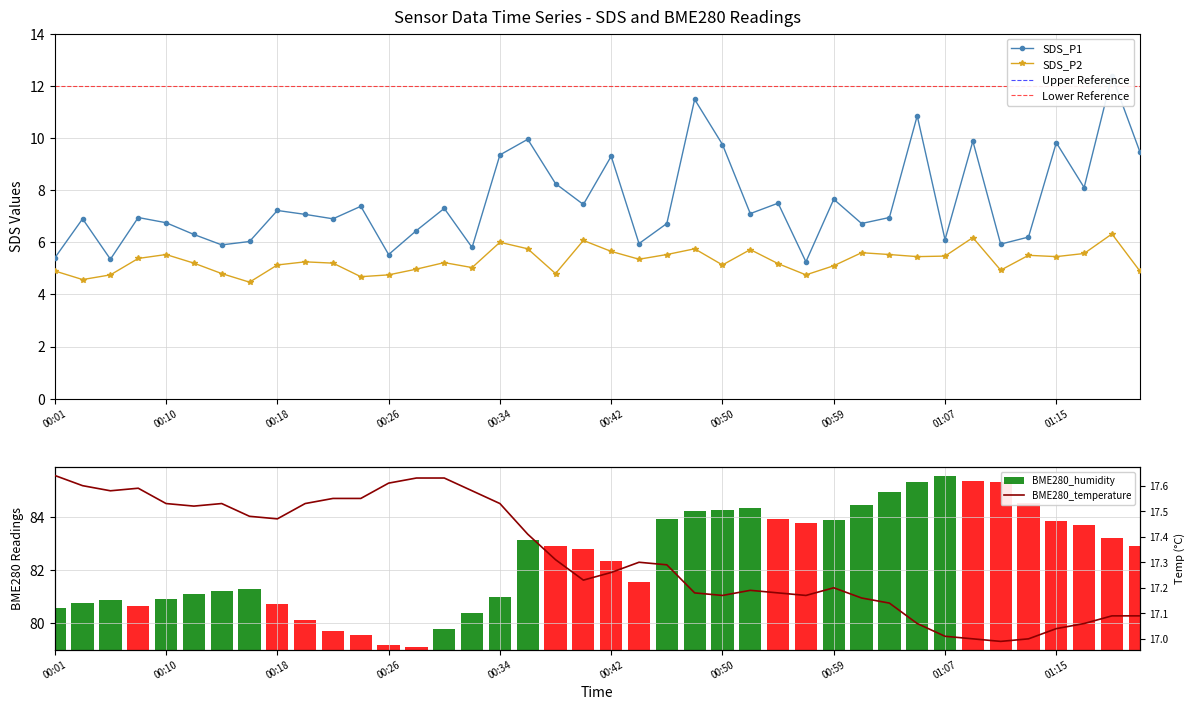

True or false: SDS_P2 has a value of 5.7 at 00:42.

True